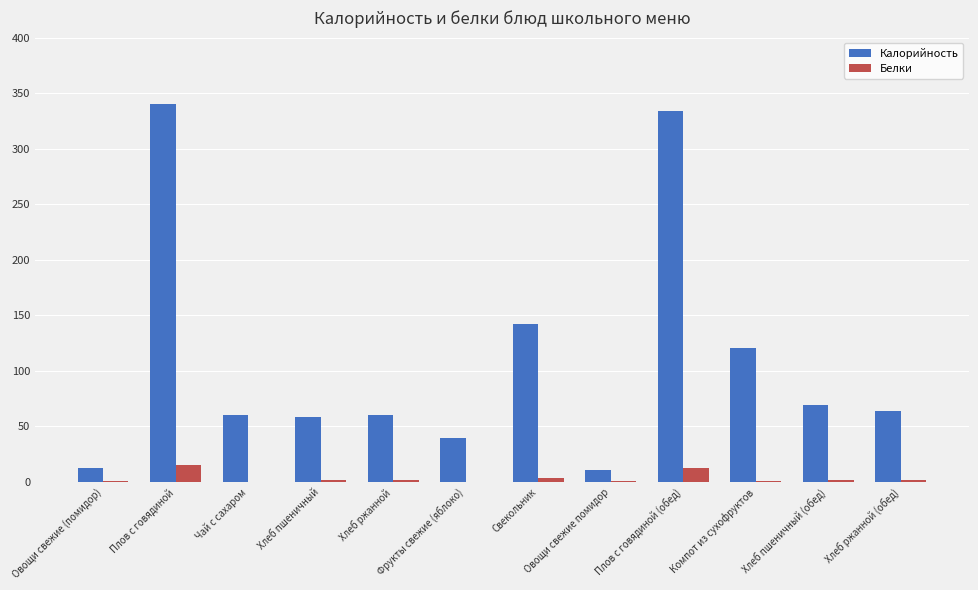

Between Свекольник and Хлеб пшеничный (обед), which series saw the biggest shift?

Калорийность